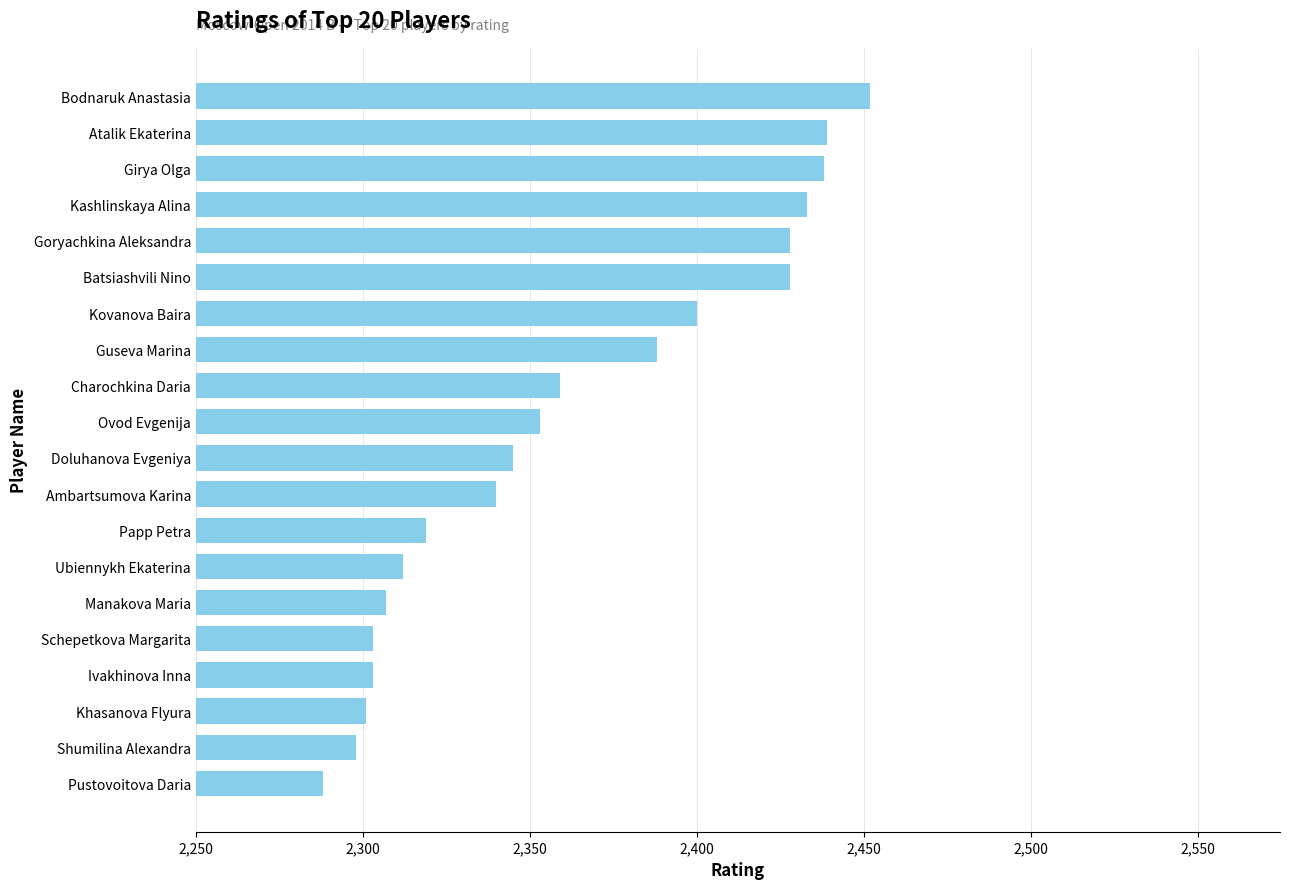

Which label corresponds to the largest value in the chart?

Bodnaruk Anastasia